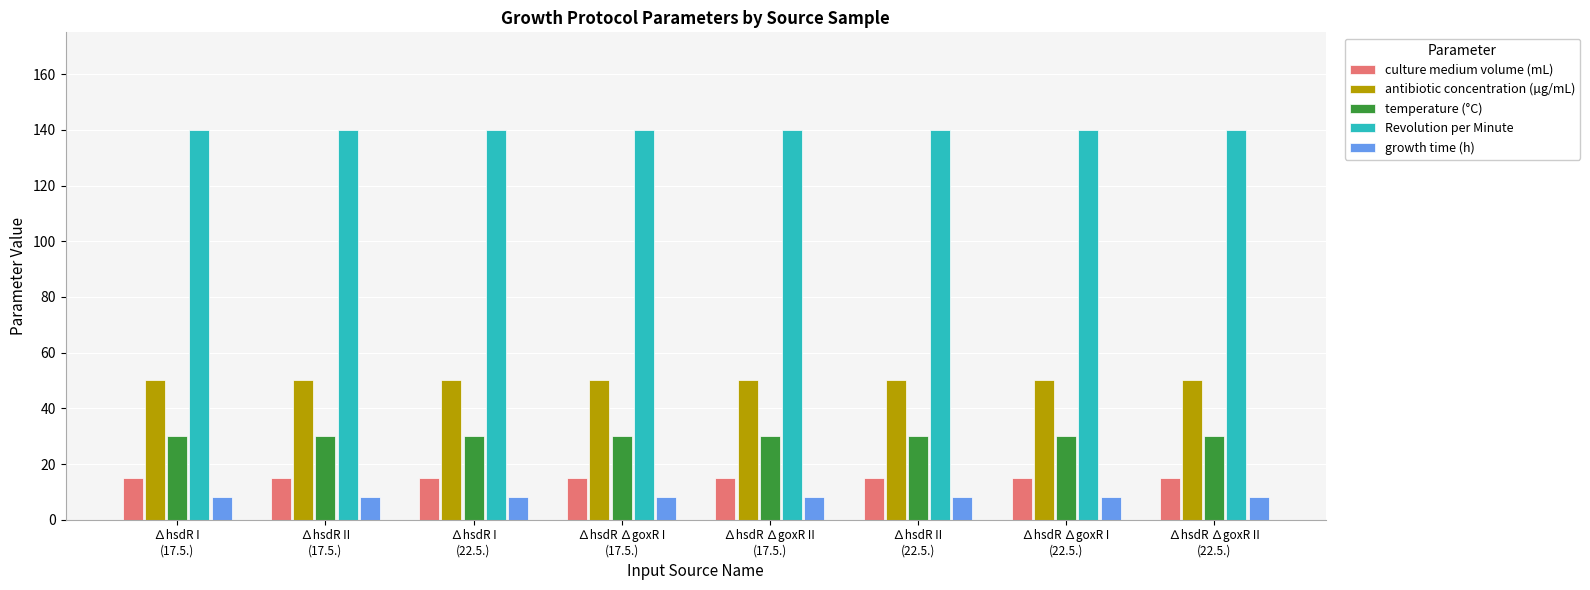

What is the sum of all culture medium volume (mL) values?

120